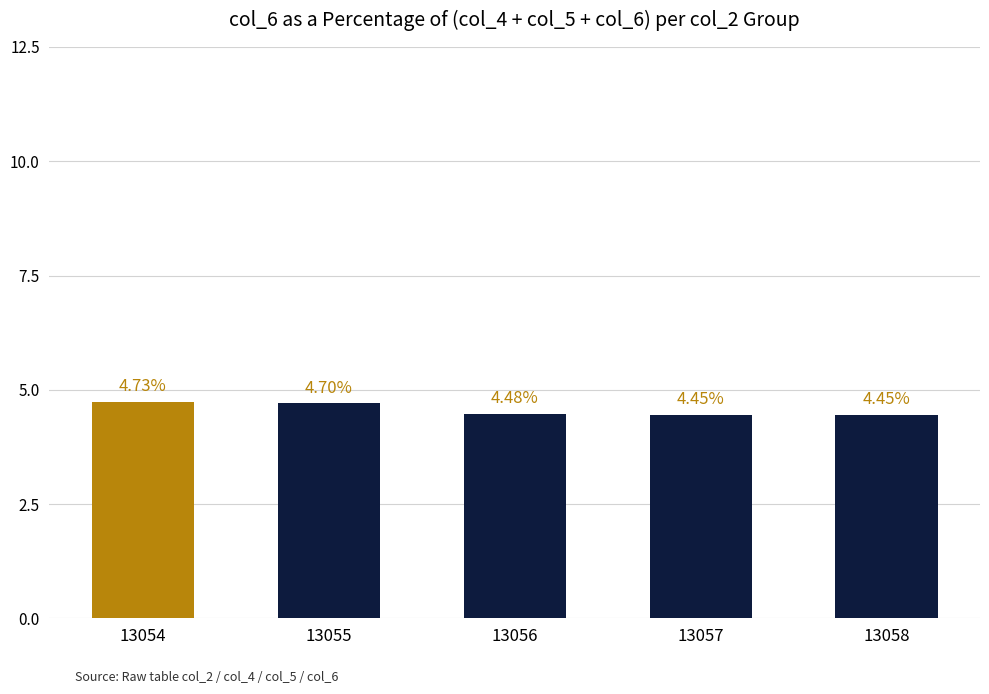

Between 13055 and 13056, which is larger?

13055